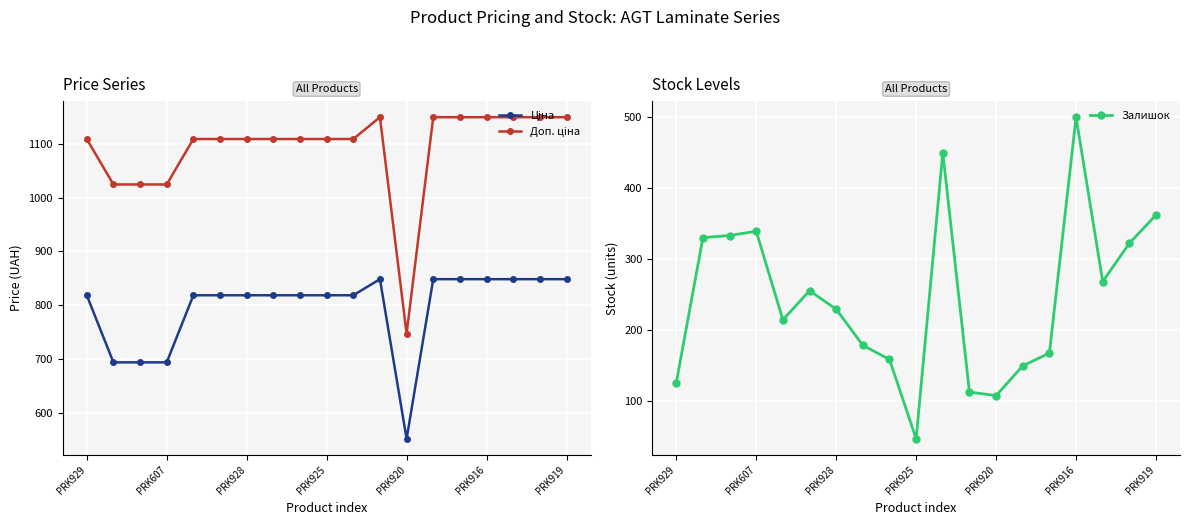

The value of Залишок at PRK929 is 168. True or false?

False